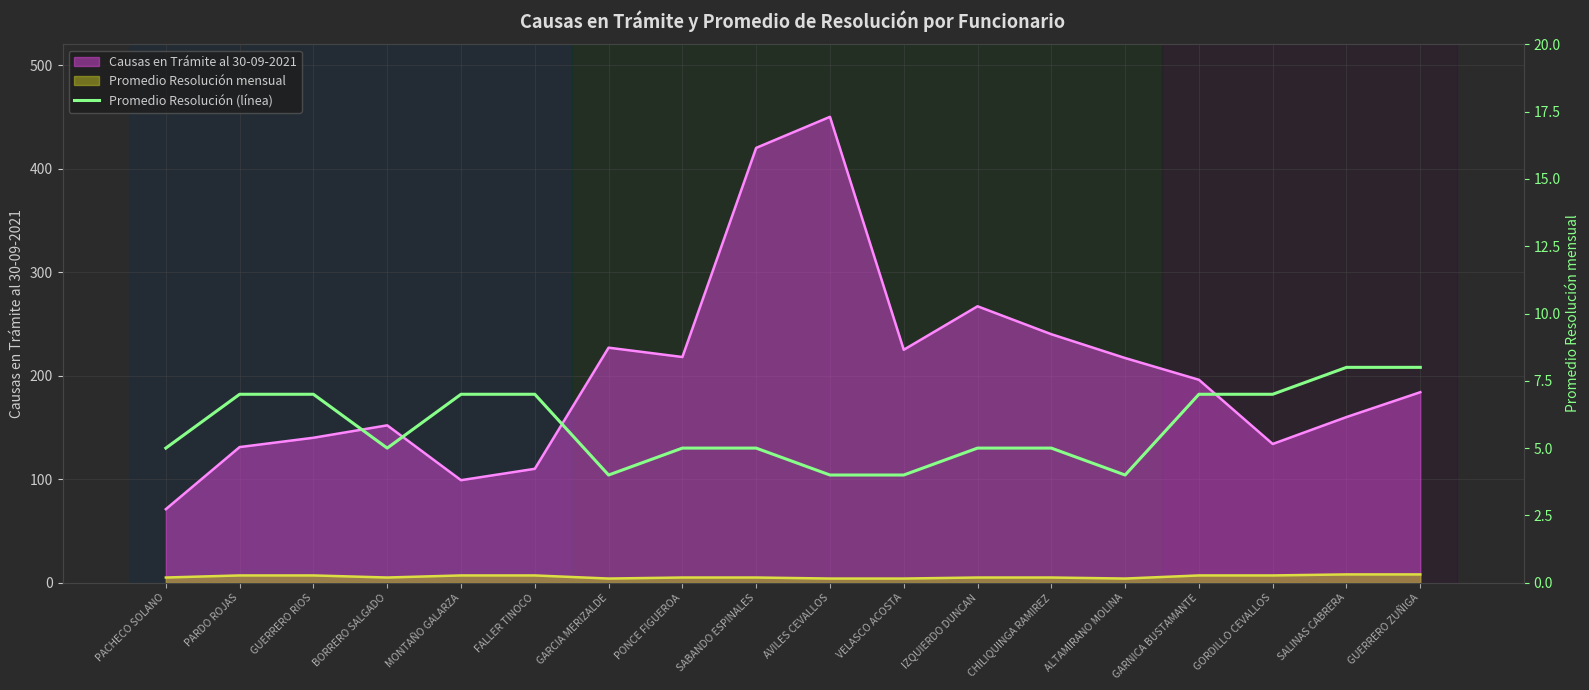

What position from the right is GUERRERO RIOS?

16